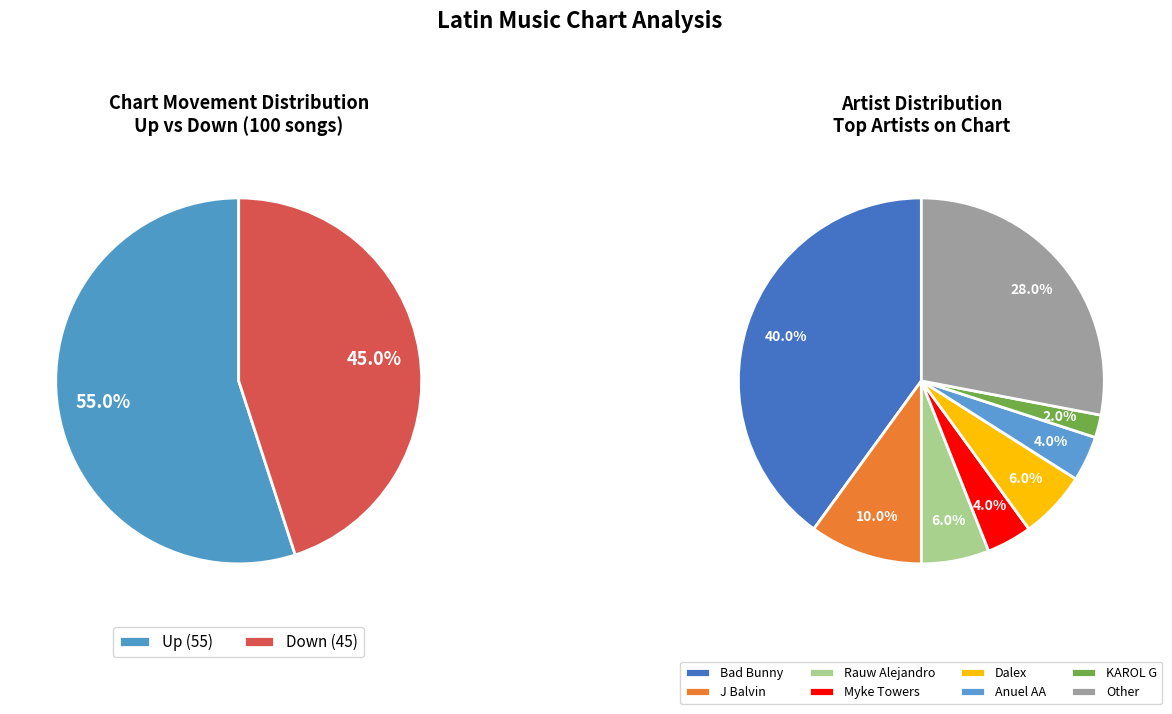

How many slices are in this pie chart?

2